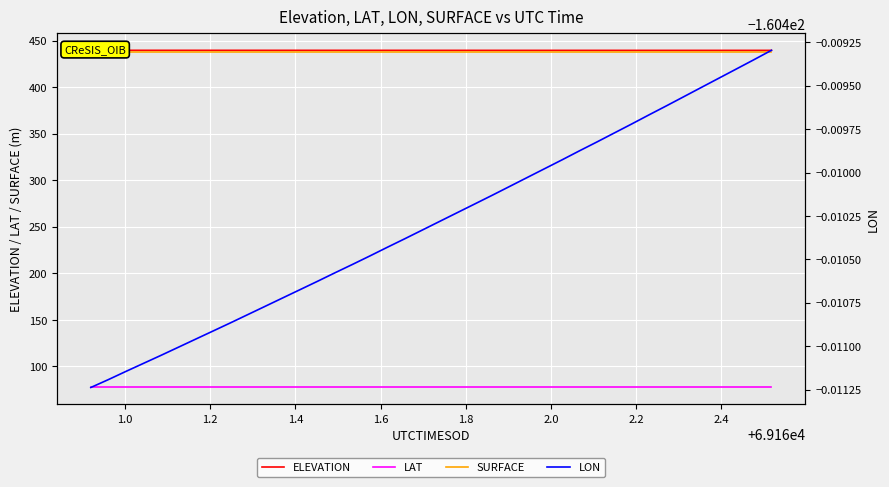

At how many categories does at least one series exceed 97?

40